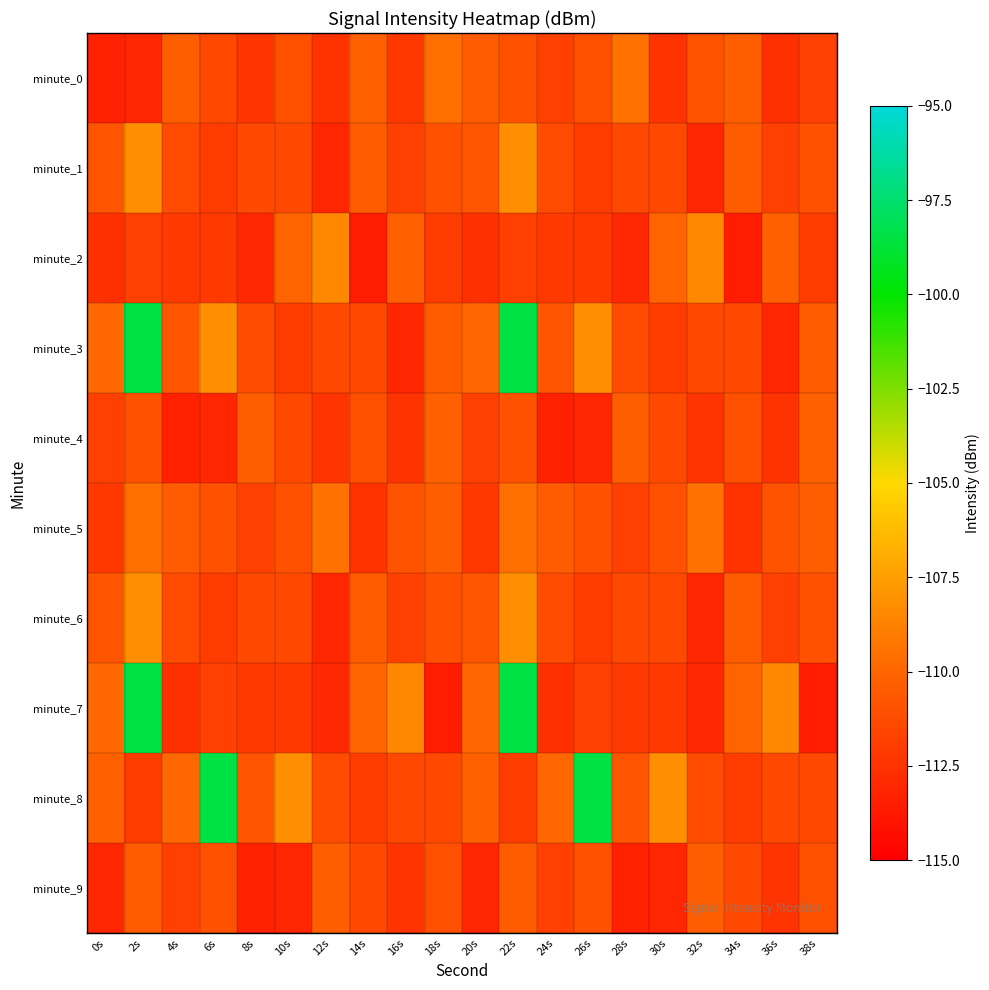

Reading left to right, extract all data points from this chart.

minute_0: 0s=-113.3	2s=-113.1	4s=-110.4	6s=-111.4	8s=-112.4	10s=-111.0	12s=-112.4	14s=-110.3	16s=-112.2	18s=-109.6	20s=-110.5	22s=-111.0	24s=-111.8	26s=-111.0	28s=-109.5	30s=-112.5	32s=-110.9	34s=-110.3	36s=-112.6	38s=-111.8
minute_1: 0s=-110.8	2s=-108.2	4s=-111.2	6s=-112.0	8s=-111.4	10s=-111.4	12s=-113.1	14s=-110.5	16s=-111.8	18s=-111.0	20s=-110.8	22s=-108.2	24s=-111.2	26s=-112.0	28s=-111.4	30s=-111.4	32s=-113.1	34s=-110.5	36s=-111.8	38s=-111.0
minute_2: 0s=-112.6	2s=-111.8	4s=-112.1	6s=-112.2	8s=-113.0	10s=-110.0	12s=-108.5	14s=-113.6	16s=-110.3	18s=-112.0	20s=-112.6	22s=-111.8	24s=-112.1	26s=-112.2	28s=-113.0	30s=-110.0	32s=-108.5	34s=-113.6	36s=-110.3	38s=-112.0
minute_3: 0s=-109.9	2s=-98.4	4s=-110.8	6s=-108.2	8s=-111.2	10s=-112.0	12s=-111.4	14s=-111.4	16s=-113.1	18s=-110.5	20s=-109.9	22s=-98.4	24s=-110.8	26s=-108.2	28s=-111.2	30s=-112.0	32s=-111.4	34s=-111.4	36s=-113.1	38s=-110.5
minute_4: 0s=-111.8	2s=-111.0	4s=-113.3	6s=-113.1	8s=-110.4	10s=-111.4	12s=-112.4	14s=-111.0	16s=-112.4	18s=-110.3	20s=-111.8	22s=-111.0	24s=-113.3	26s=-113.1	28s=-110.4	30s=-111.4	32s=-112.4	34s=-111.0	36s=-112.4	38s=-110.3
minute_5: 0s=-112.2	2s=-109.6	4s=-110.5	6s=-111.0	8s=-111.8	10s=-111.0	12s=-109.5	14s=-112.5	16s=-110.9	18s=-110.3	20s=-112.2	22s=-109.6	24s=-110.5	26s=-111.0	28s=-111.8	30s=-111.0	32s=-109.5	34s=-112.5	36s=-110.9	38s=-110.3
minute_6: 0s=-110.8	2s=-108.2	4s=-111.2	6s=-112.0	8s=-111.4	10s=-111.4	12s=-113.1	14s=-110.5	16s=-111.8	18s=-111.0	20s=-110.8	22s=-108.2	24s=-111.2	26s=-112.0	28s=-111.4	30s=-111.4	32s=-113.1	34s=-110.5	36s=-111.8	38s=-111.0
minute_7: 0s=-109.9	2s=-98.4	4s=-112.6	6s=-111.8	8s=-112.1	10s=-112.2	12s=-113.0	14s=-110.0	16s=-108.5	18s=-113.6	20s=-109.9	22s=-98.4	24s=-112.6	26s=-111.8	28s=-112.1	30s=-112.2	32s=-113.0	34s=-110.0	36s=-108.5	38s=-113.6
minute_8: 0s=-110.3	2s=-112.0	4s=-109.9	6s=-98.4	8s=-110.8	10s=-108.2	12s=-111.2	14s=-112.0	16s=-111.4	18s=-111.4	20s=-110.3	22s=-112.0	24s=-109.9	26s=-98.4	28s=-110.8	30s=-108.2	32s=-111.2	34s=-112.0	36s=-111.4	38s=-111.4
minute_9: 0s=-113.1	2s=-110.5	4s=-111.8	6s=-111.0	8s=-113.3	10s=-113.1	12s=-110.4	14s=-111.4	16s=-112.4	18s=-111.0	20s=-113.1	22s=-110.5	24s=-111.8	26s=-111.0	28s=-113.3	30s=-113.1	32s=-110.4	34s=-111.4	36s=-112.4	38s=-111.0